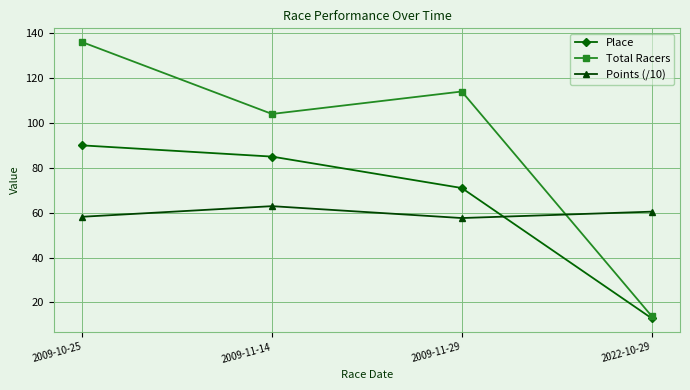

What is the sum of the Place values at 2009-11-29 and 2009-10-25?

161.0